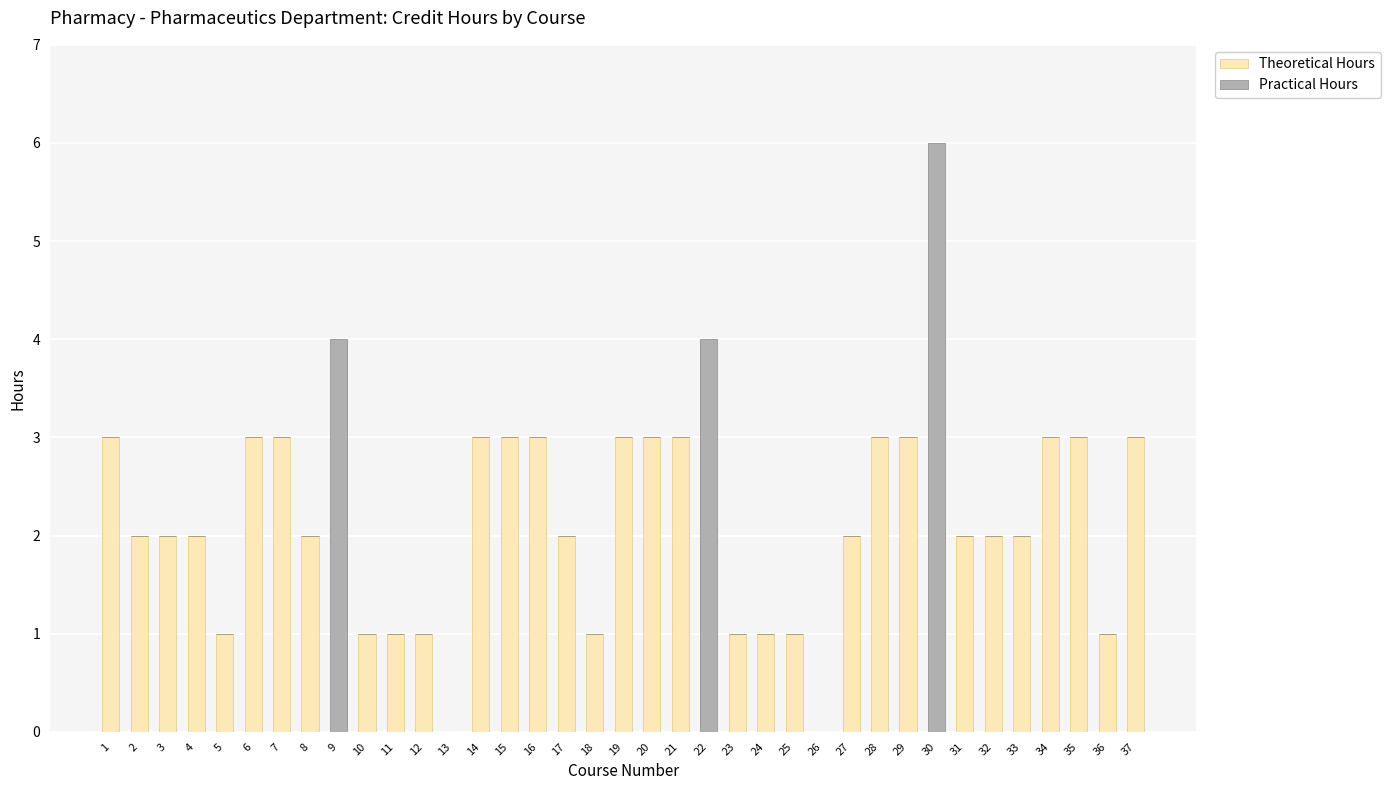

What value does the Theoretical Hours series have at 31?

2